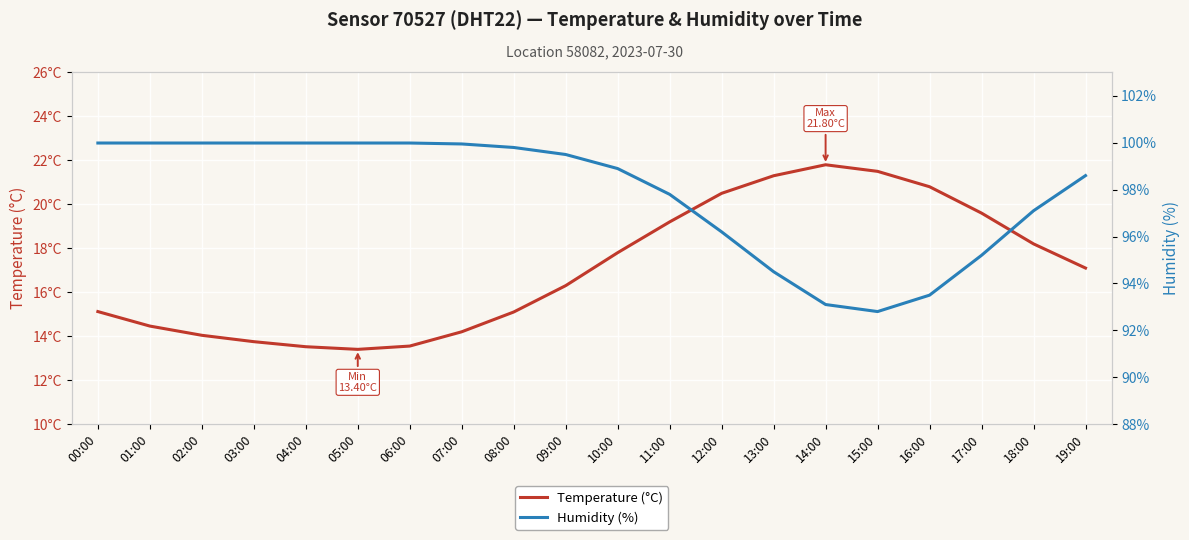

Which series has the largest range (max minus min)?

Temperature (°C)